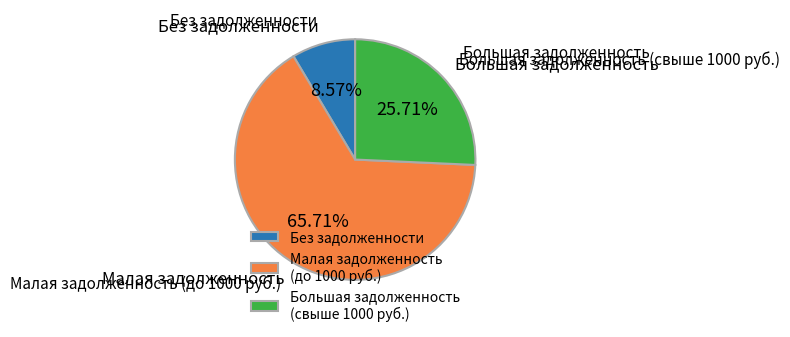

Which category has the smallest portion of the pie?

Без задолженности